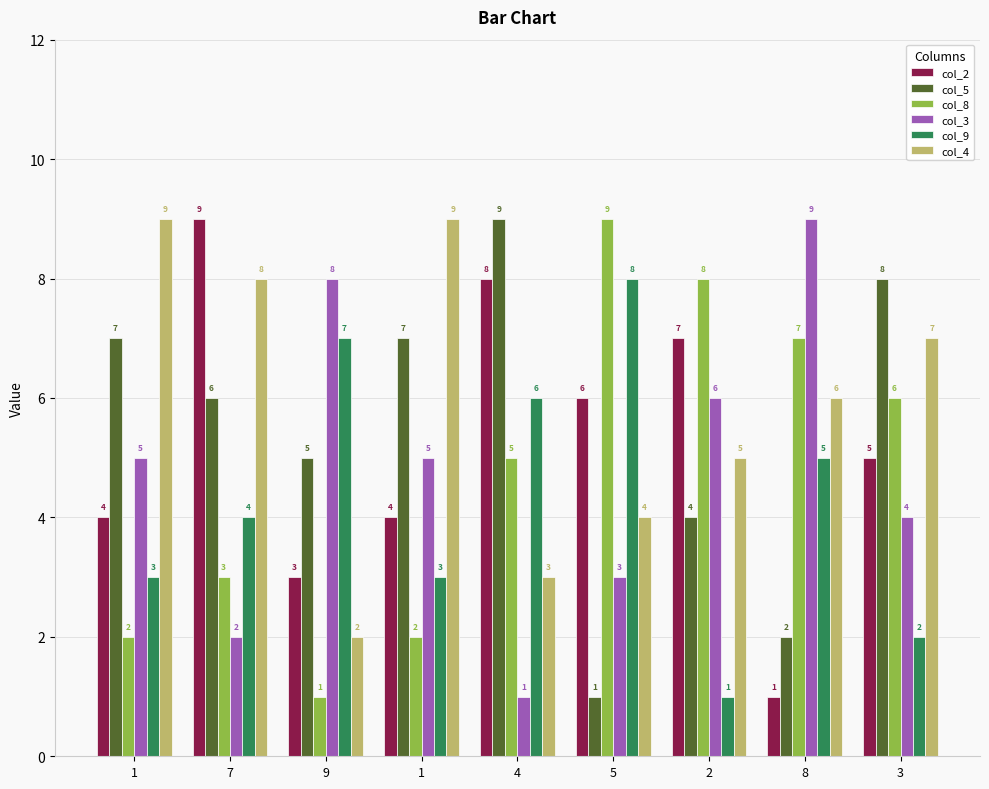

Reading left to right, extract all data points from this chart.

col_2: 4	9	3	4	8	6	7	1	5
col_5: 7	6	5	7	9	1	4	2	8
col_8: 2	3	1	2	5	9	8	7	6
col_3: 5	2	8	5	1	3	6	9	4
col_9: 3	4	7	3	6	8	1	5	2
col_4: 9	8	2	9	3	4	5	6	7